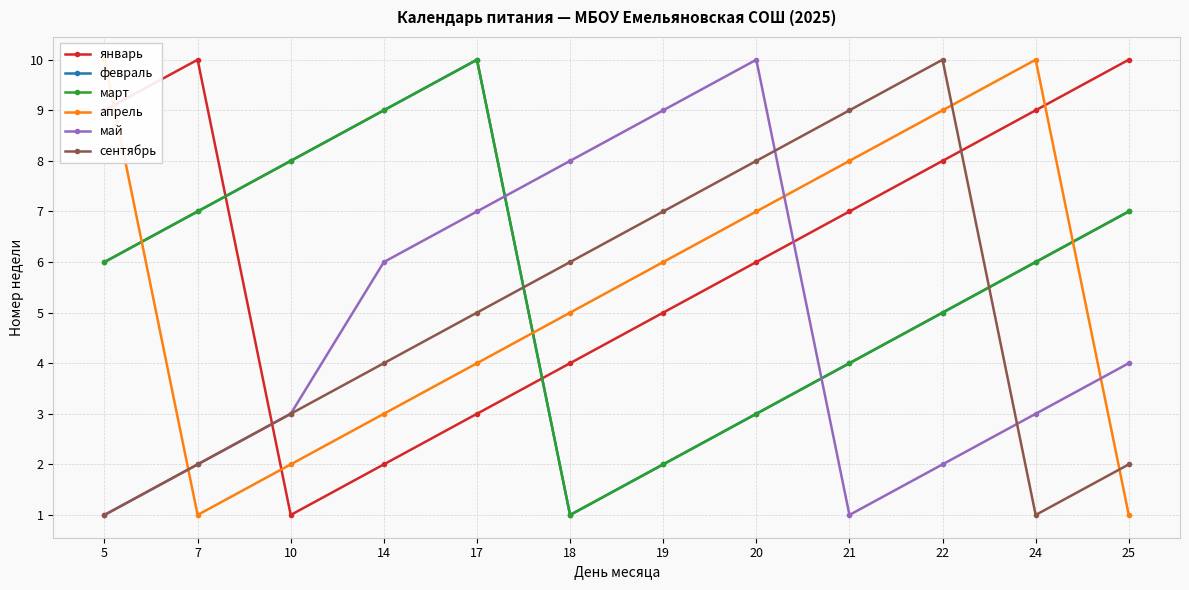

Between 5 and 21, which series saw the biggest shift?

сентябрь